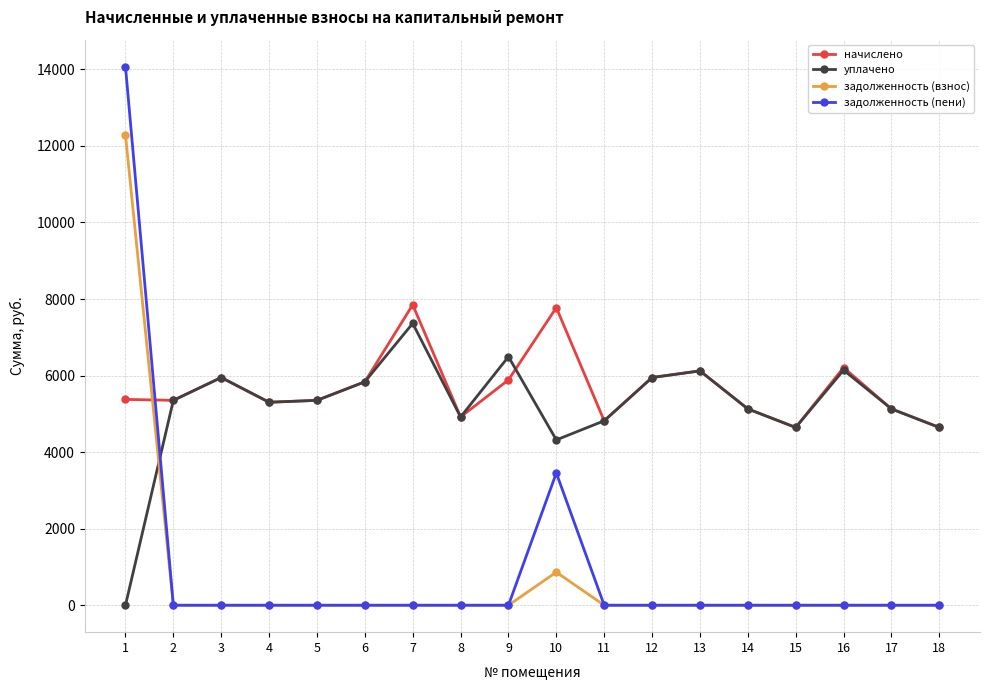

Is the value of задолженность (пени) at 6 greater than the value of уплачено at 5?

No